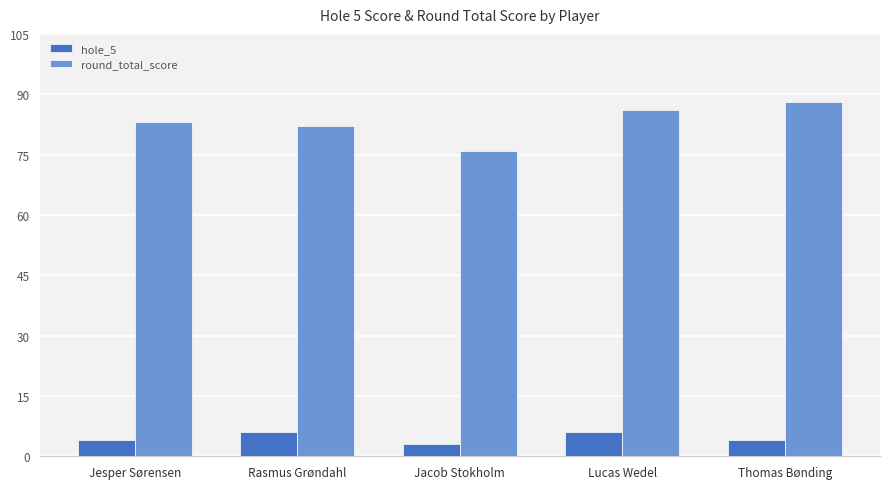

Is it true that hole_5 equals 4 at Thomas Bønding?

True